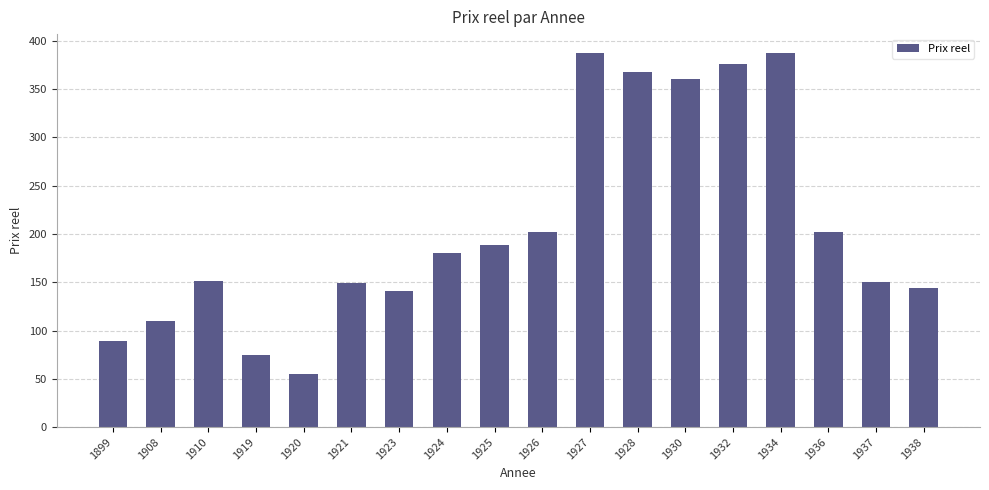

How many data points does each series have?

18